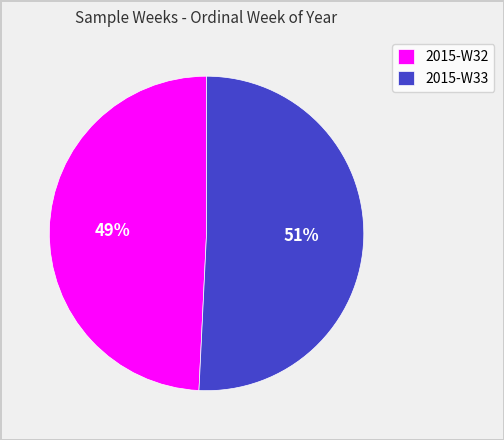

True or false: 2015-W33 accounts for 41% of the total.

False